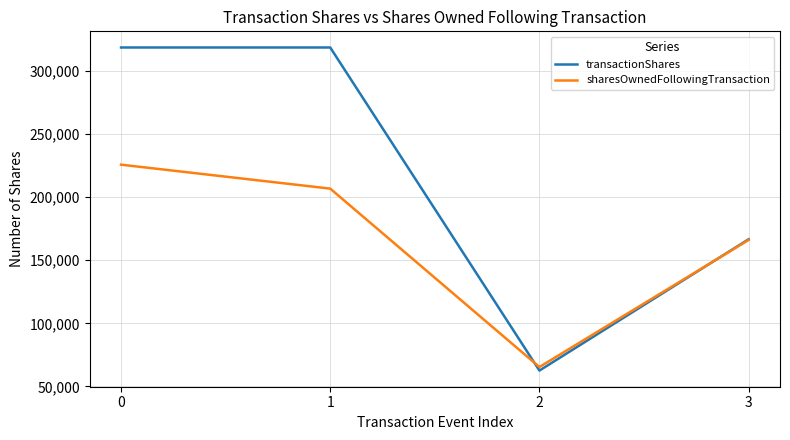

The value of transactionShares at 3 is 256536. True or false?

False